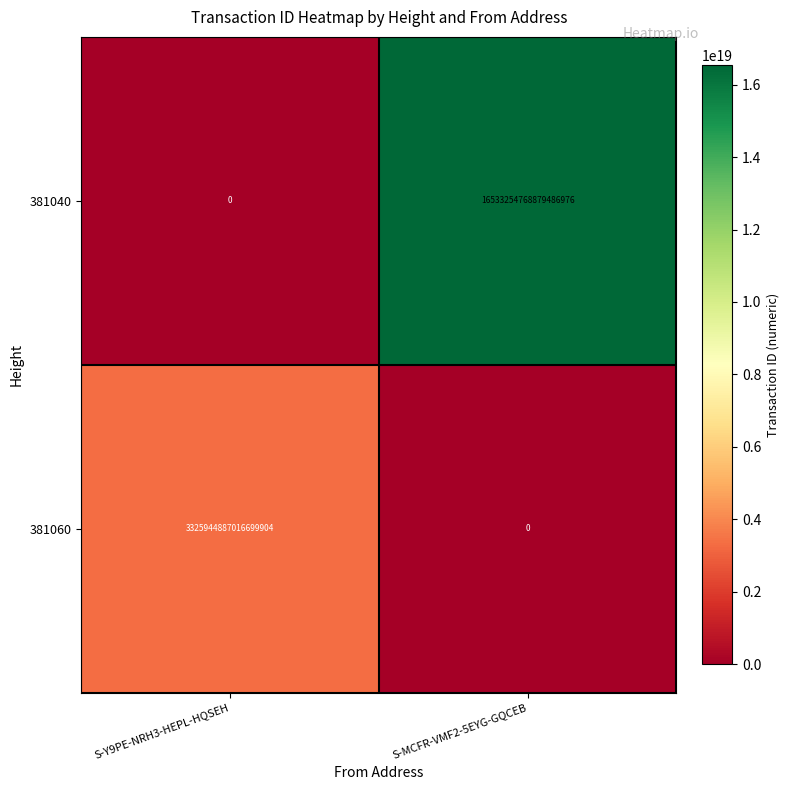

Count the number of categories in the chart.

2